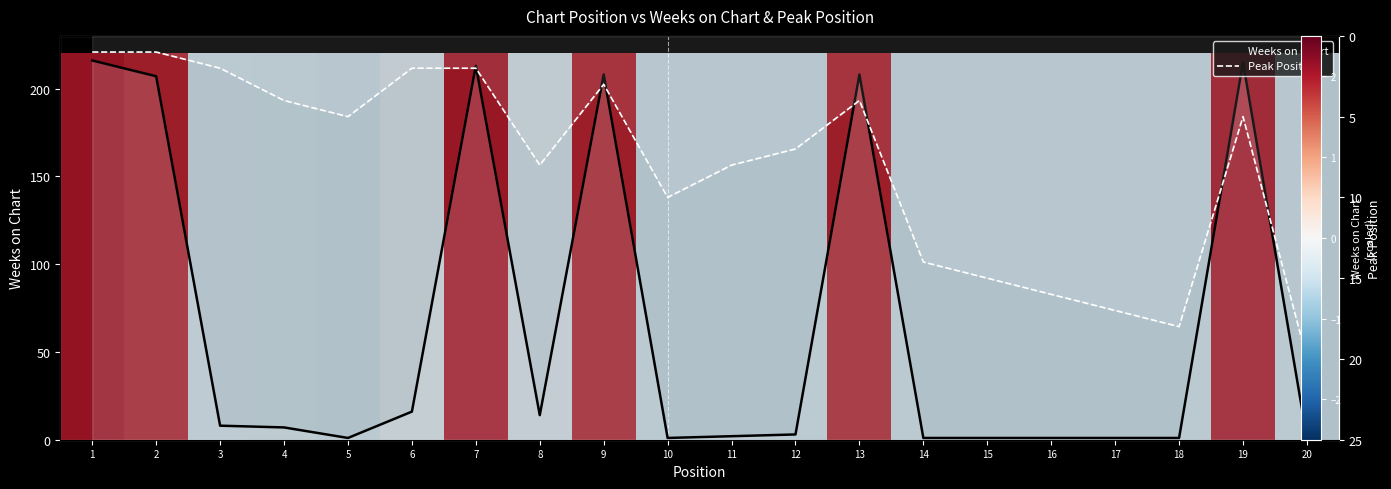

What is the sum of all Peak Position values?

162